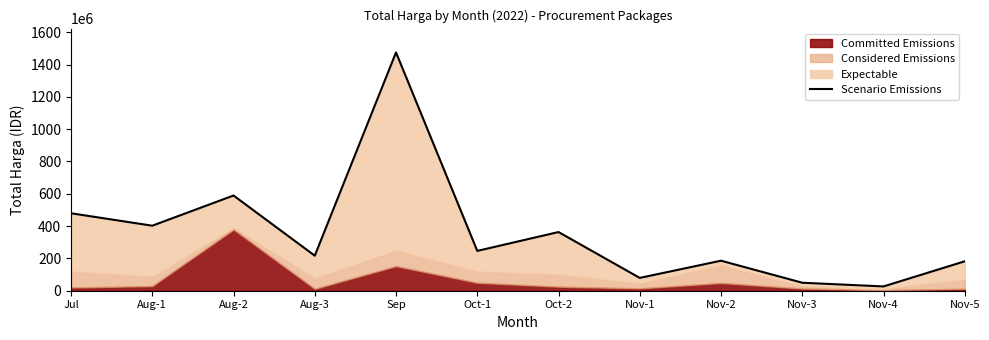

List the labels in order of value, smallest first.

Nov-4, Nov-3, Nov-1, Nov-5, Nov-2, Aug-3, Oct-1, Oct-2, Aug-1, Jul, Aug-2, Sep